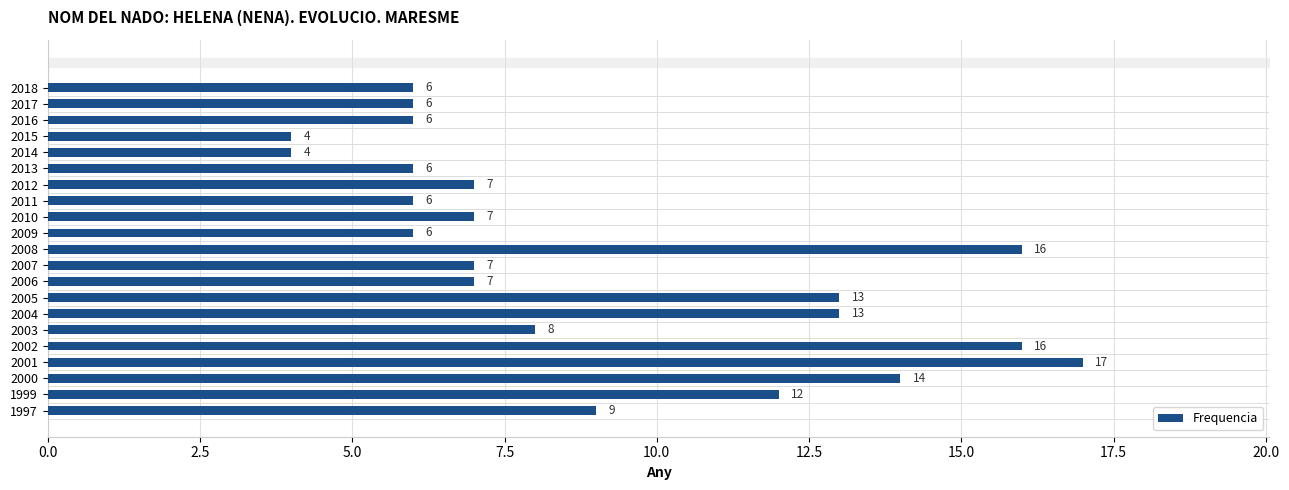

What is the average value?

9